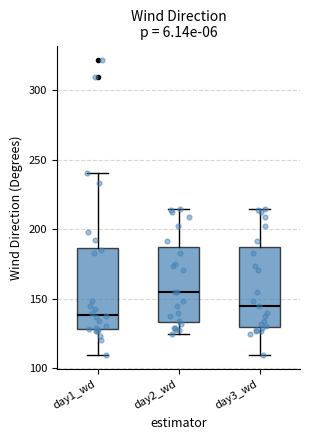

Where does the lower whisker of the box for day2_wd end on the y-axis? The values are not printed on the chart, so give them approximately, as read against the axis.

125